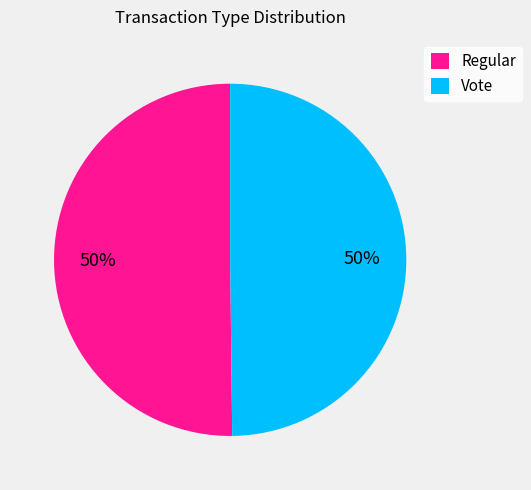

To the nearest percent, what percentage of the pie is Regular?

50%